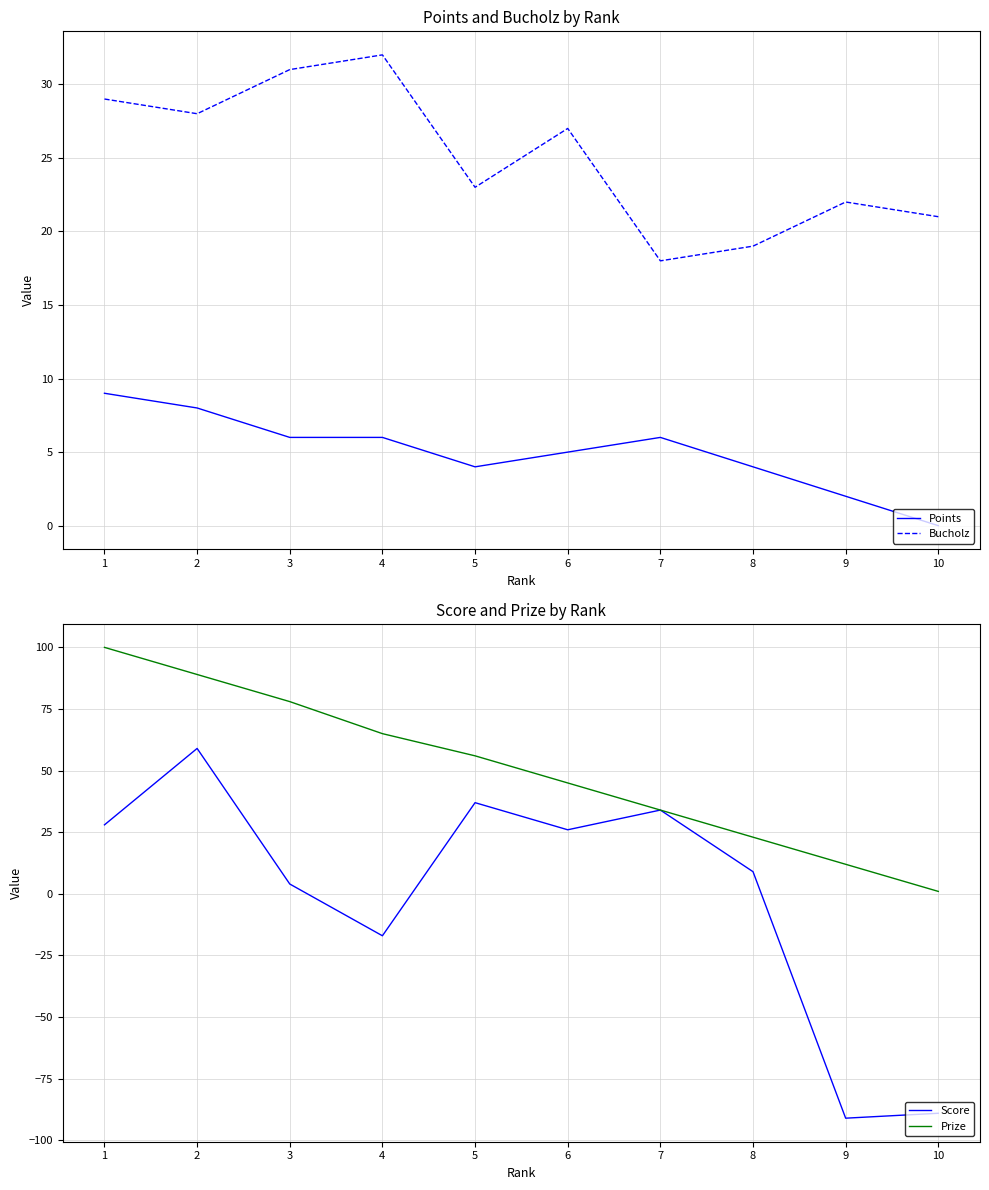

Is this an area chart (filled region under the line)?

No